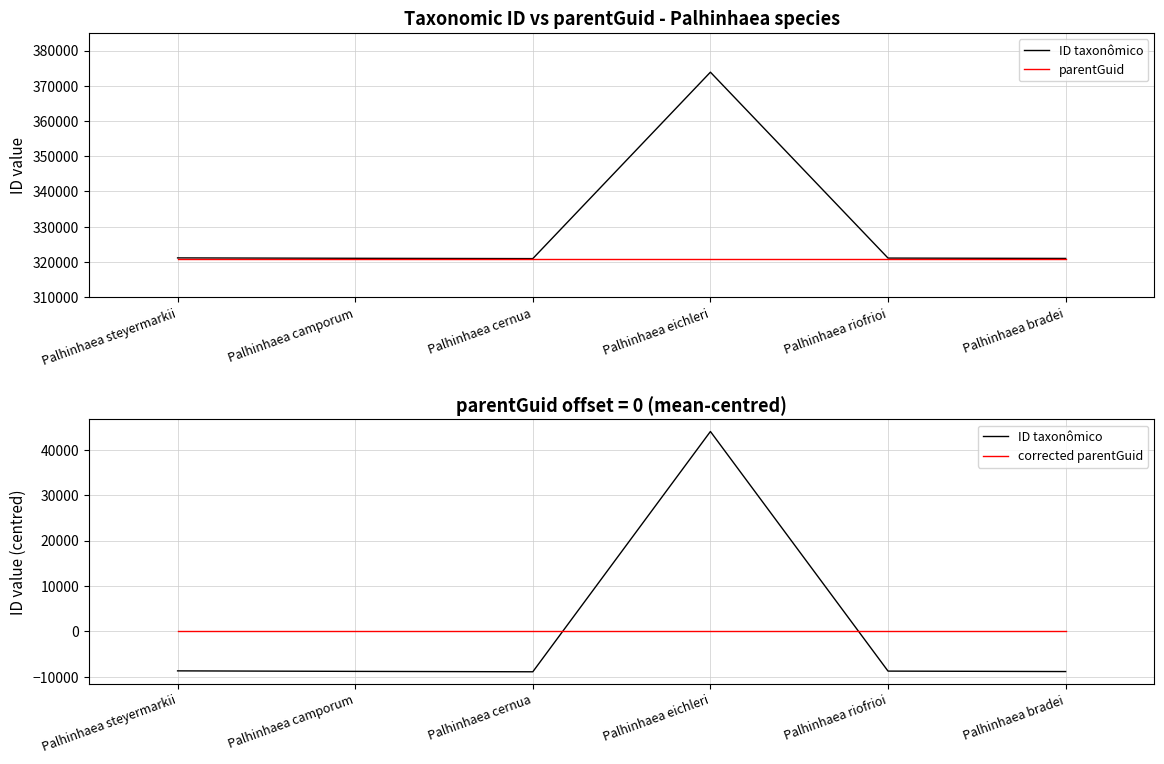

Reading right to left, transcribe all the data shown in this chart.

ID taxonômico: Palhinhaea bradei=-8848.3	Palhinhaea riofrioi=-8749.3	Palhinhaea eichleri=44003.7	Palhinhaea cernua=-8898.3	Palhinhaea camporum=-8810.3	Palhinhaea steyermarkii=-8697.3
parentGuid: Palhinhaea bradei=320929.0	Palhinhaea riofrioi=320929.0	Palhinhaea eichleri=320929.0	Palhinhaea cernua=320929.0	Palhinhaea camporum=320929.0	Palhinhaea steyermarkii=320929.0
corrected parentGuid: Palhinhaea bradei=0.0	Palhinhaea riofrioi=0.0	Palhinhaea eichleri=0.0	Palhinhaea cernua=0.0	Palhinhaea camporum=0.0	Palhinhaea steyermarkii=0.0